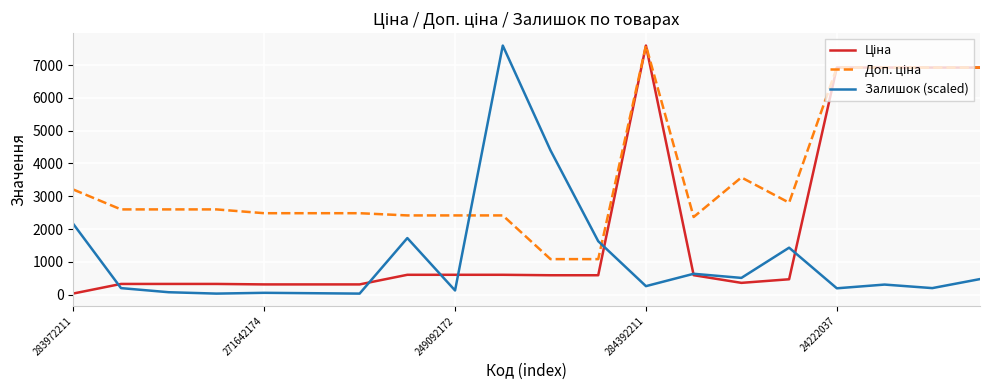

Does the chart have visible grid lines?

Yes